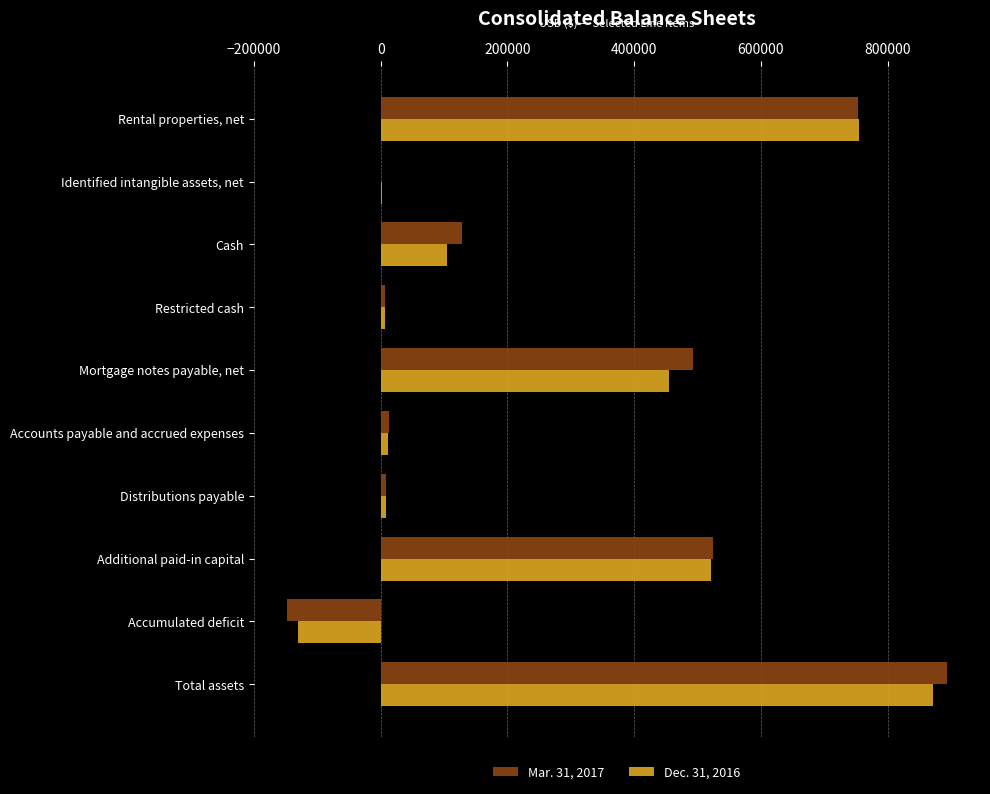

Is it true that Mar. 31, 2017 equals -148205 at Accumulated deficit?

True